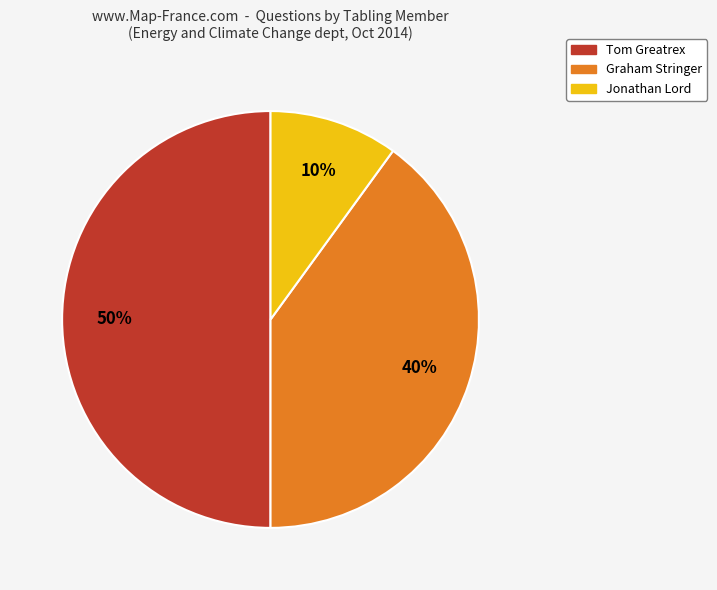

Is the sum of Tom Greatrex and Graham Stringer greater than half?

Yes